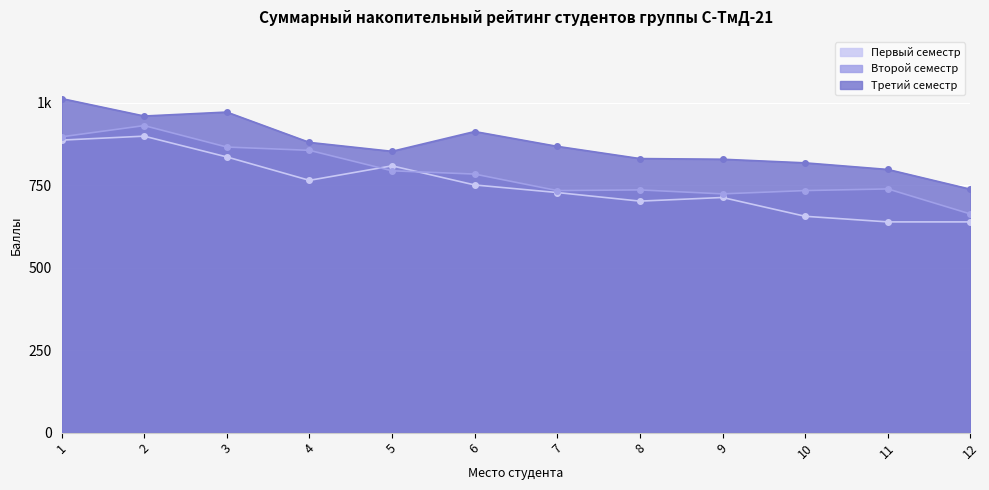

Where is the first local maximum for Второй семестр?

2